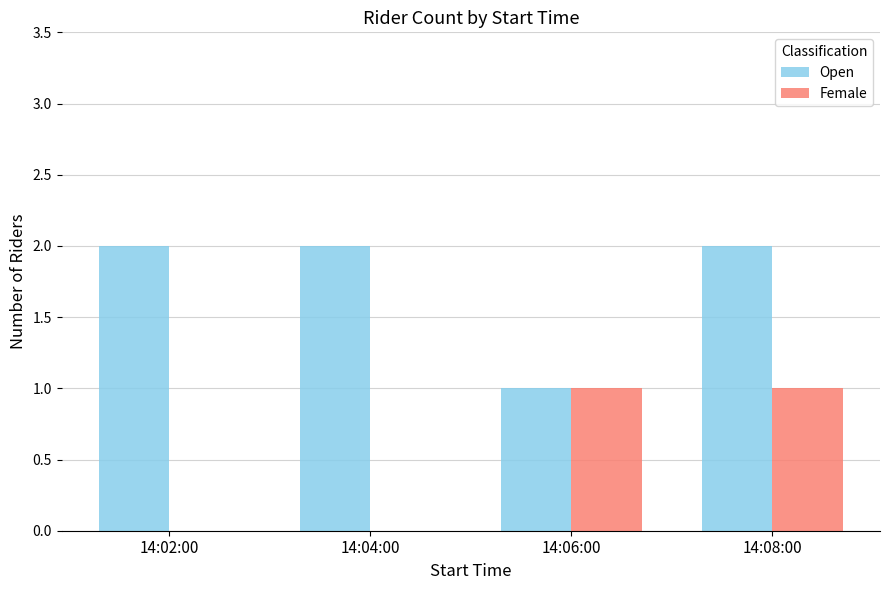

At which category is the sum across all series the highest?

14:08:00